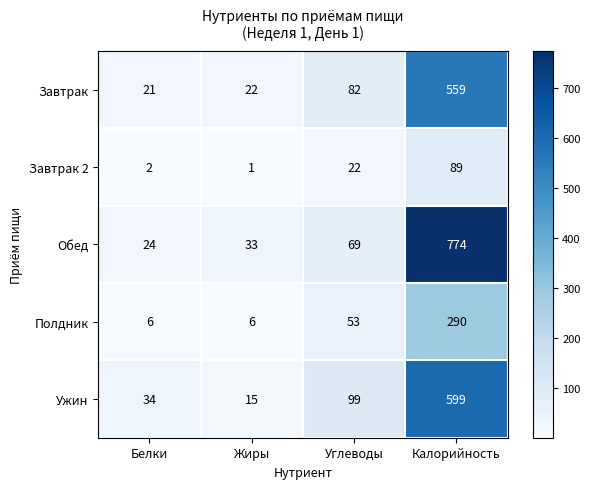

Count the Полдник values in the range 6 to 290.

4